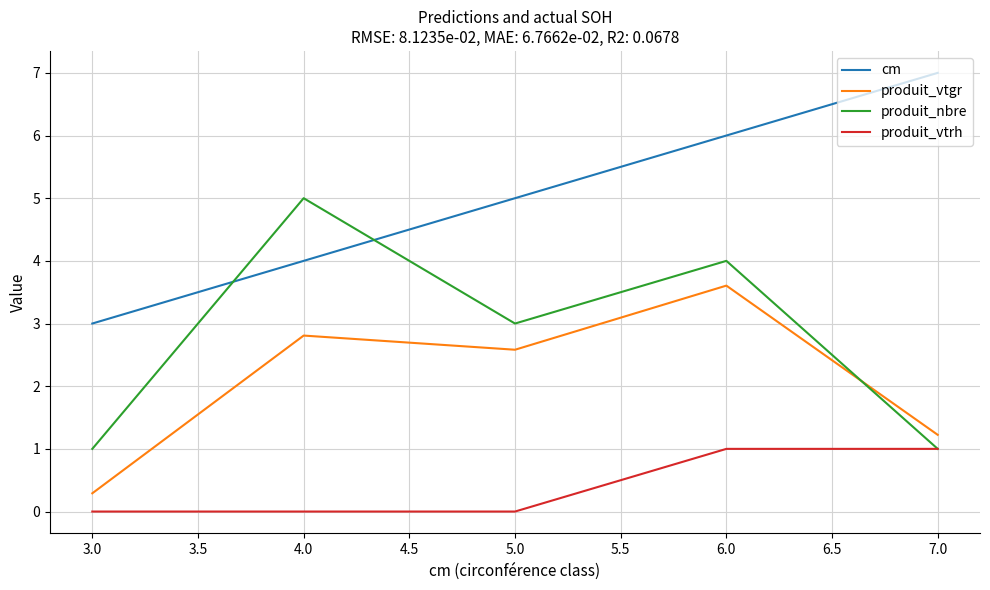

Rank the series by their maximum value, from highest to lowest.

cm, produit_nbre, produit_vtgr, produit_vtrh